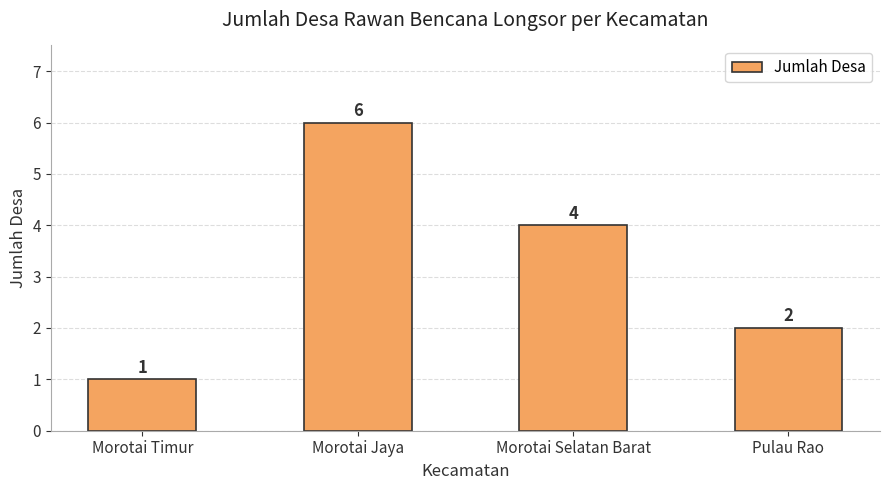

What is the difference between the values at Morotai Timur and Pulau Rao?

1